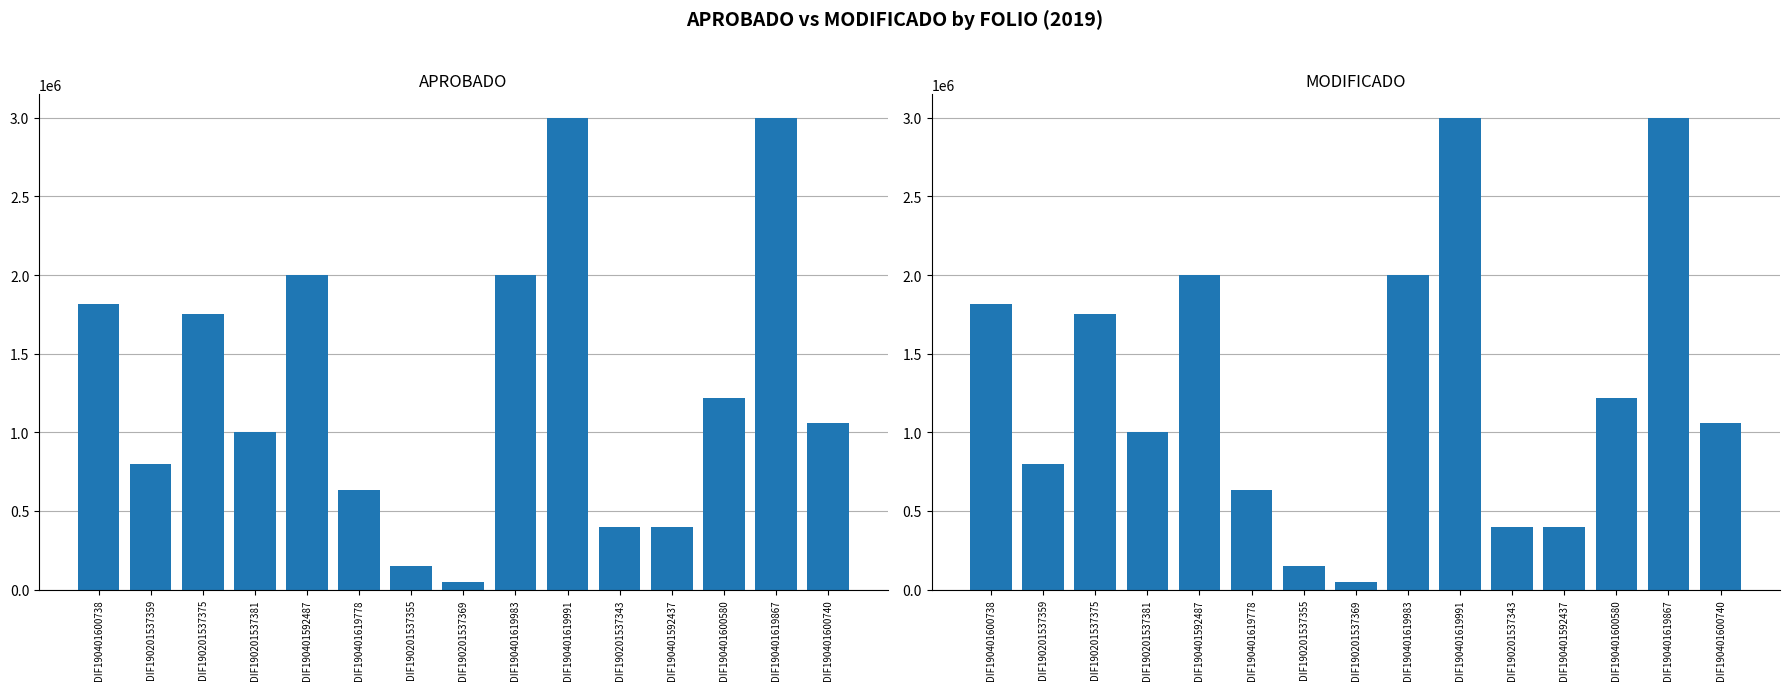

At how many categories does at least one series exceed 1410708?

6